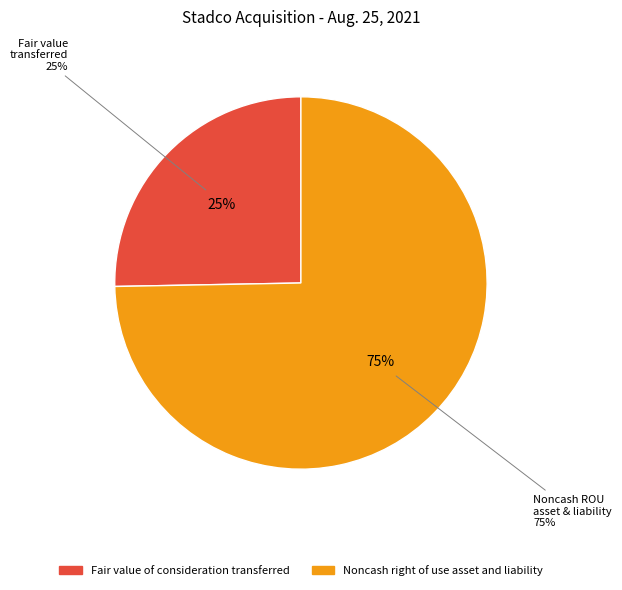

Which category has the smallest portion of the pie?

Fair value of consideration transferred